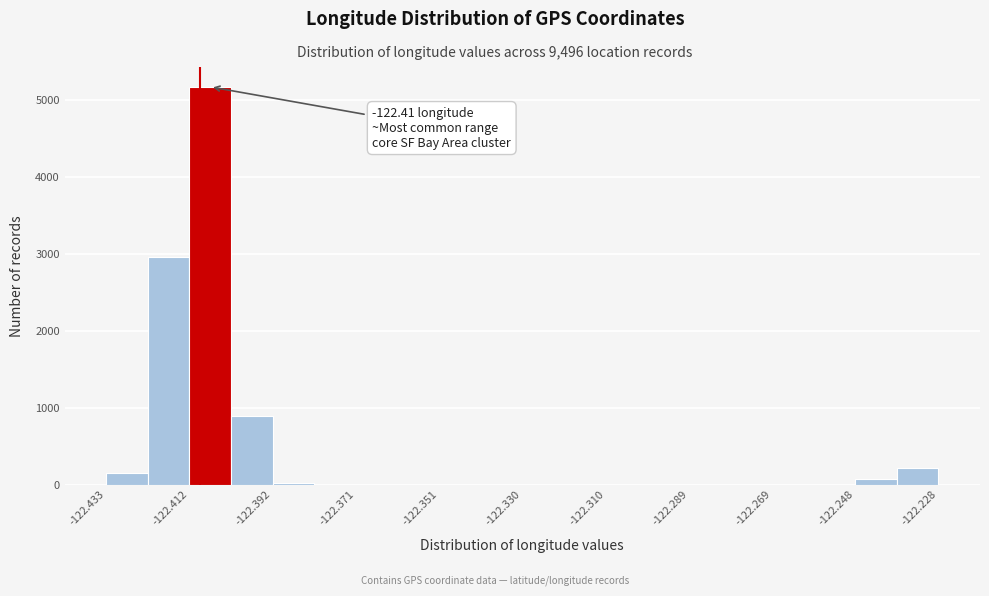

Around what value on the x-axis is the tallest bar? Give the approximate position of its centre, as read against the axis.

-122.405